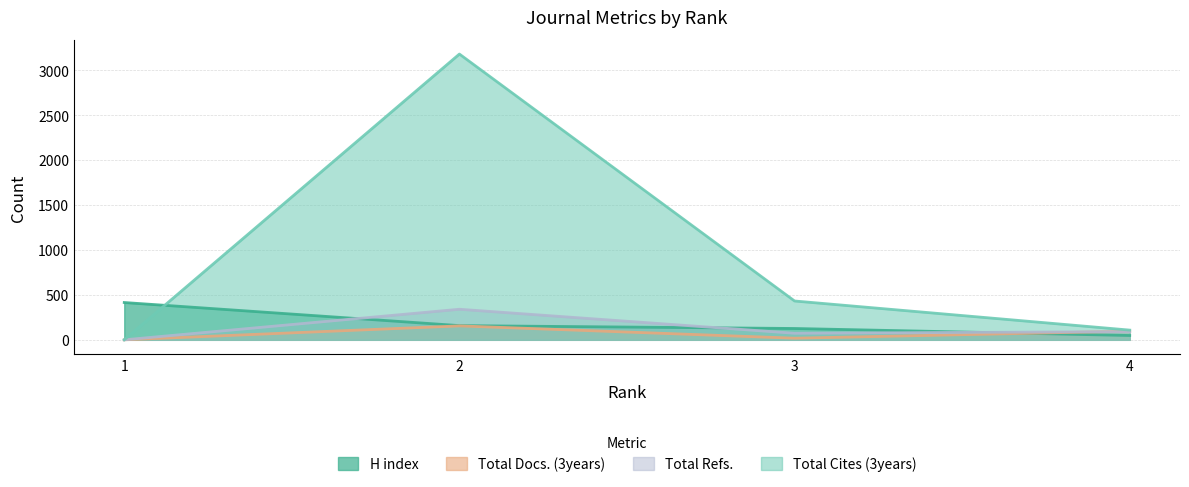

What is the maximum value for Total Refs.?

340